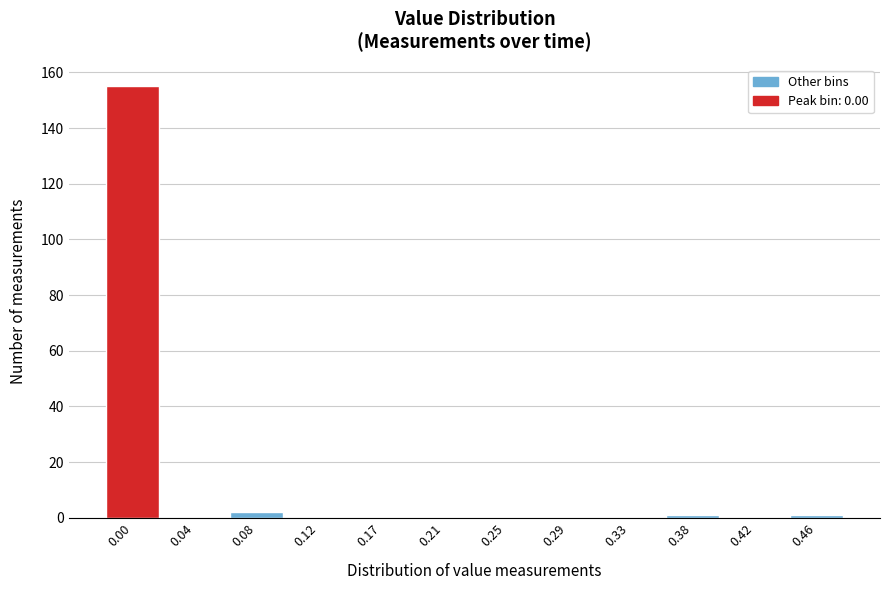

Reading left to right, list all the values displayed in this chart.

0.00=155	0.04=0	0.08=2	0.12=0	0.17=0	0.21=0	0.25=0	0.29=0	0.33=0	0.38=1	0.42=0	0.46=1